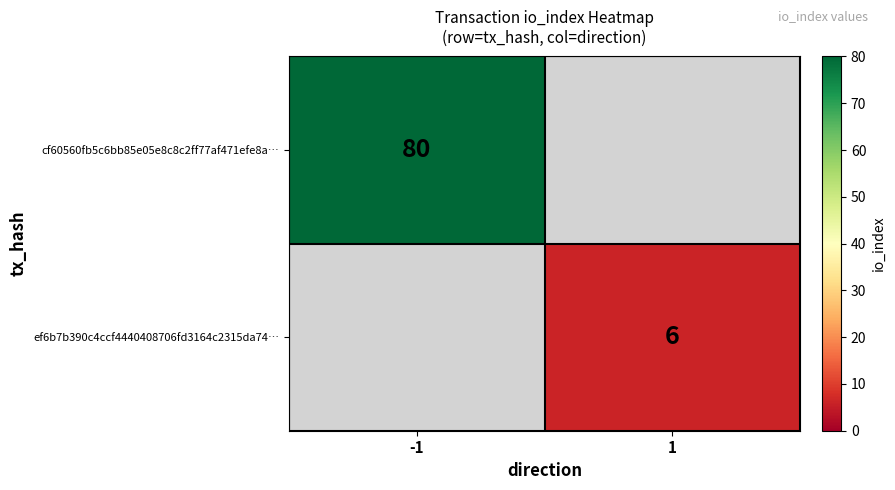

At which category does the chart reach its minimum across all series?

1